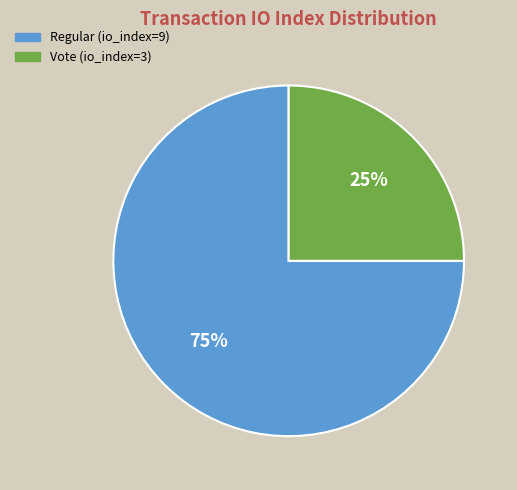

What percentage is the Vote (io_index=3) slice, to the nearest percent?

25%